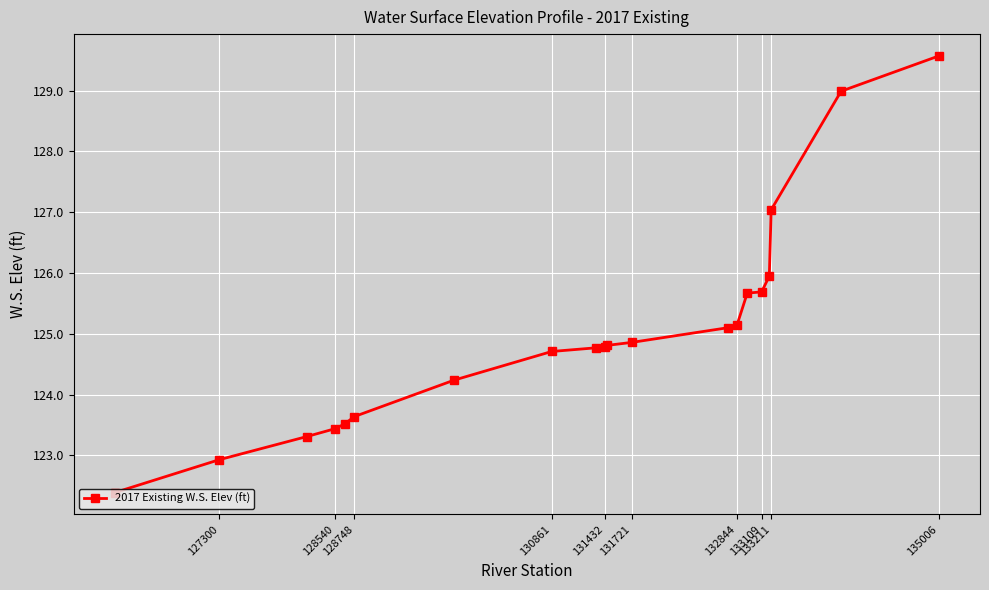

What is the minimum value shown in the chart?

122.4